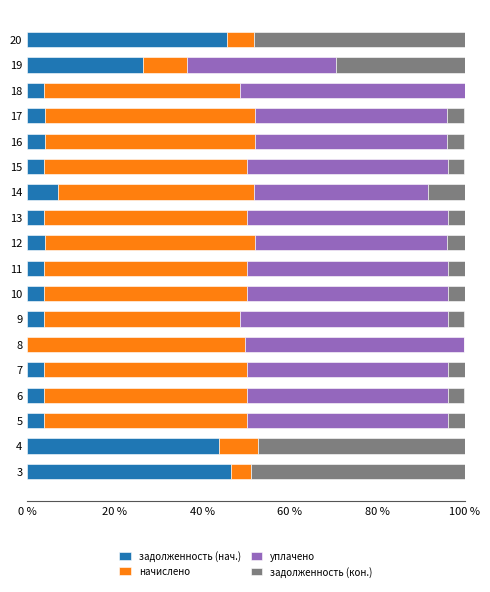

What is the total value across all series at 20?

100.0